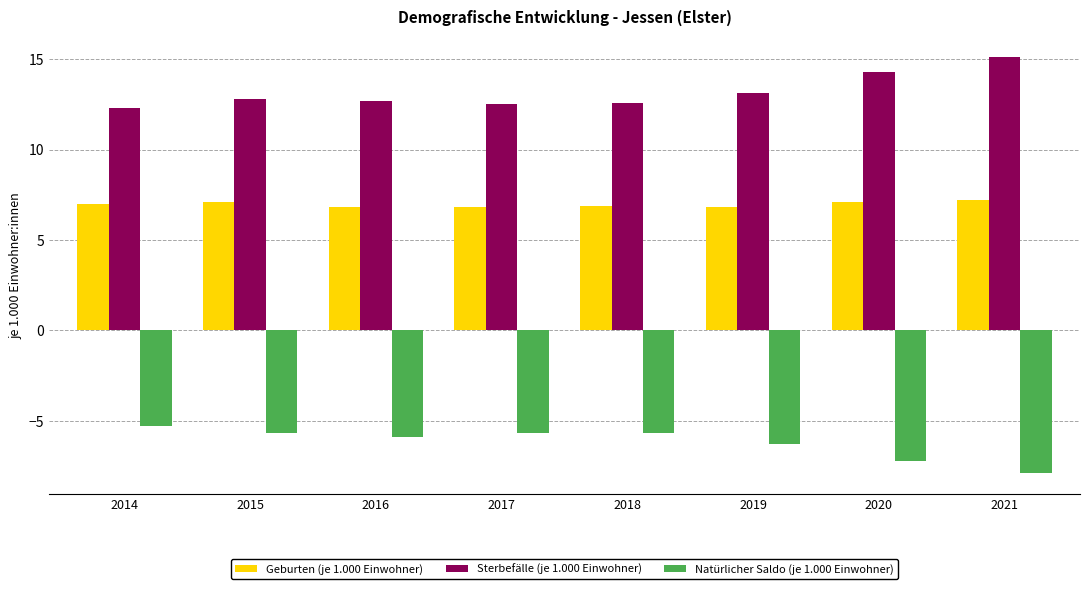

The Natürlicher Saldo (je 1.000 Einwohner) series shows -5.7 at 2017. True or false?

True